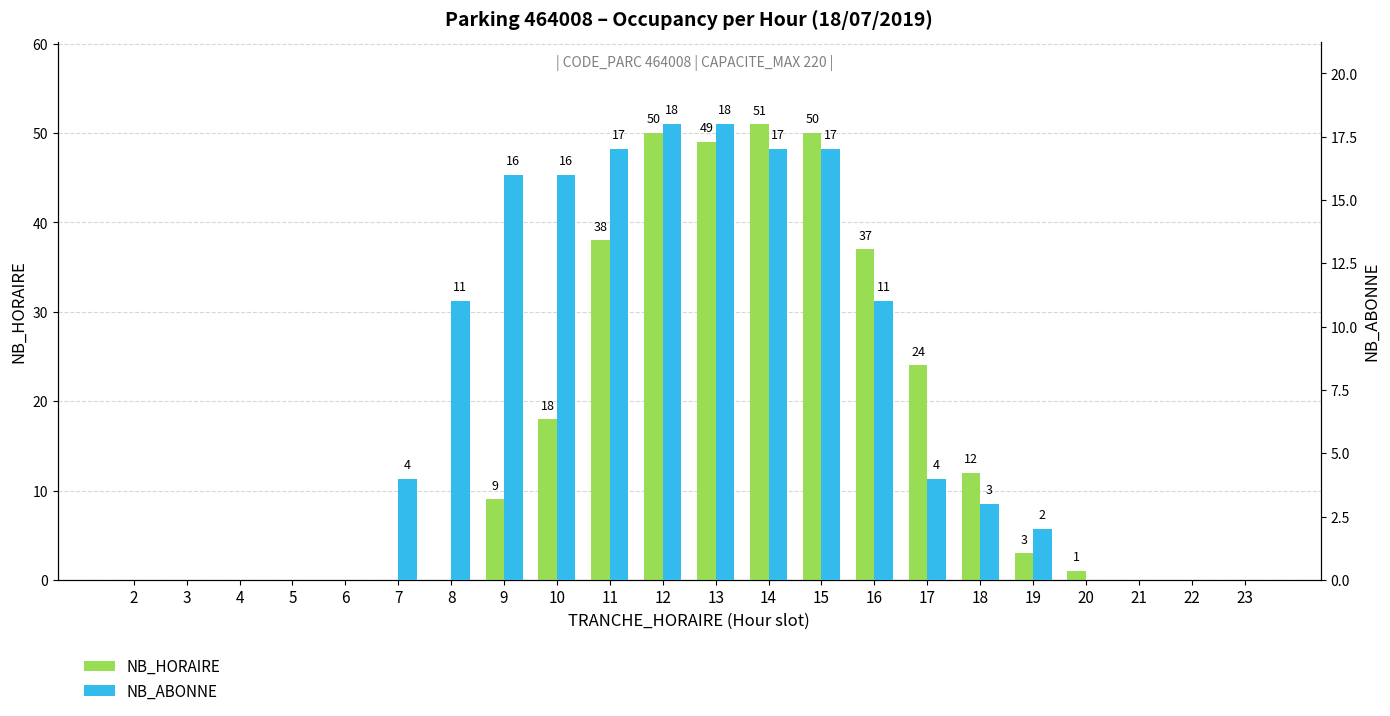

How many bars are there in each group?

2